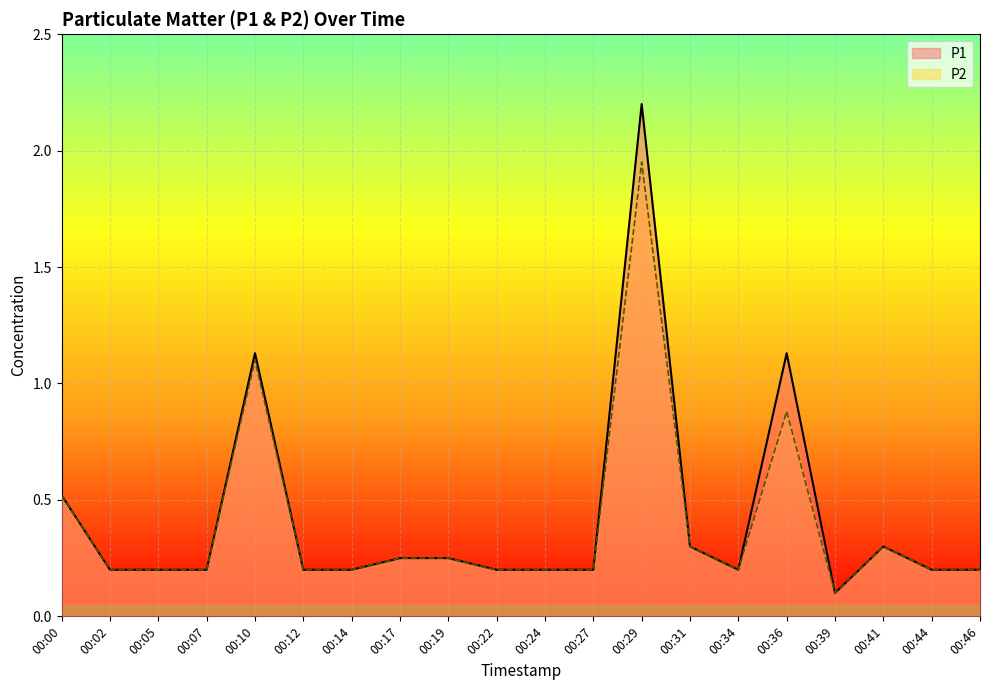

What is the maximum value shown in the chart?

2.2